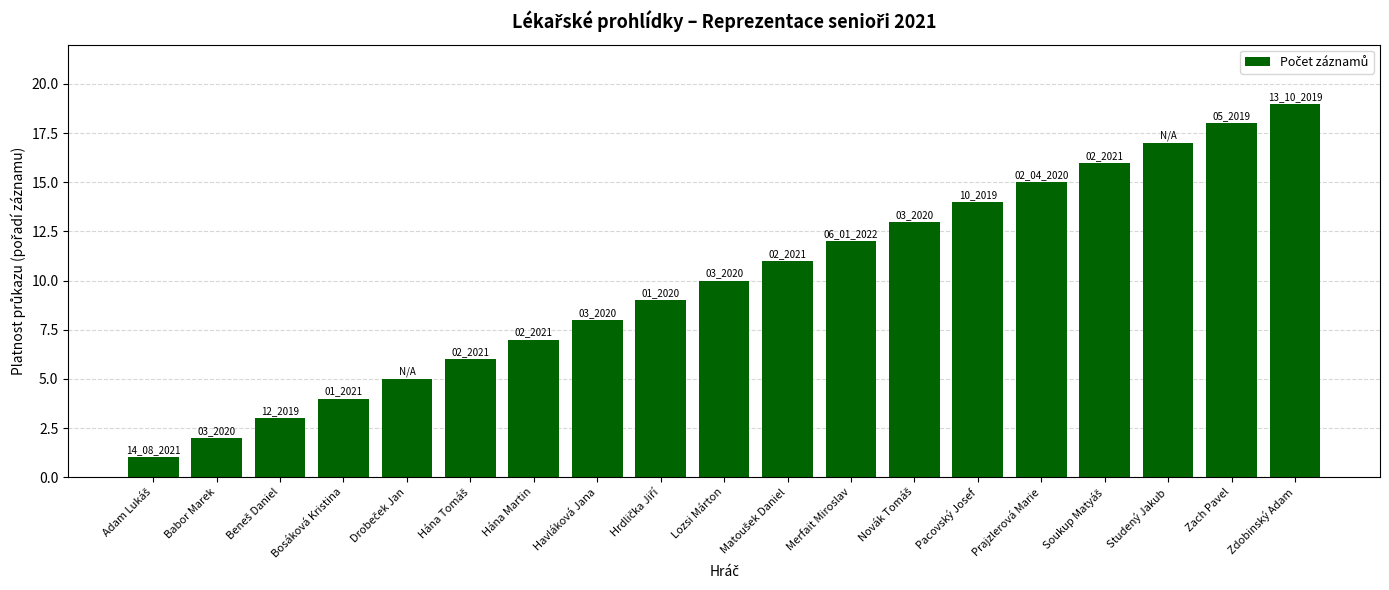

What is the minimum value shown in the chart?

1